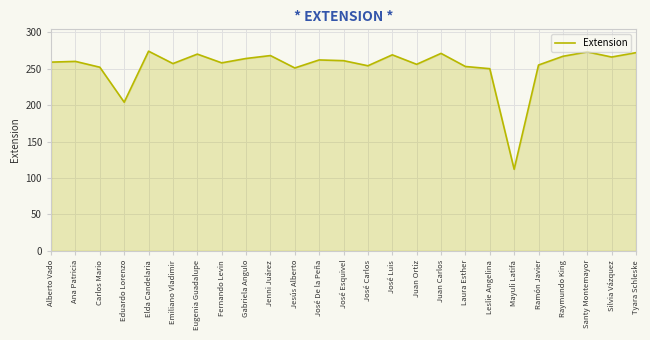

Does the chart display data point markers on the line(s)?

No